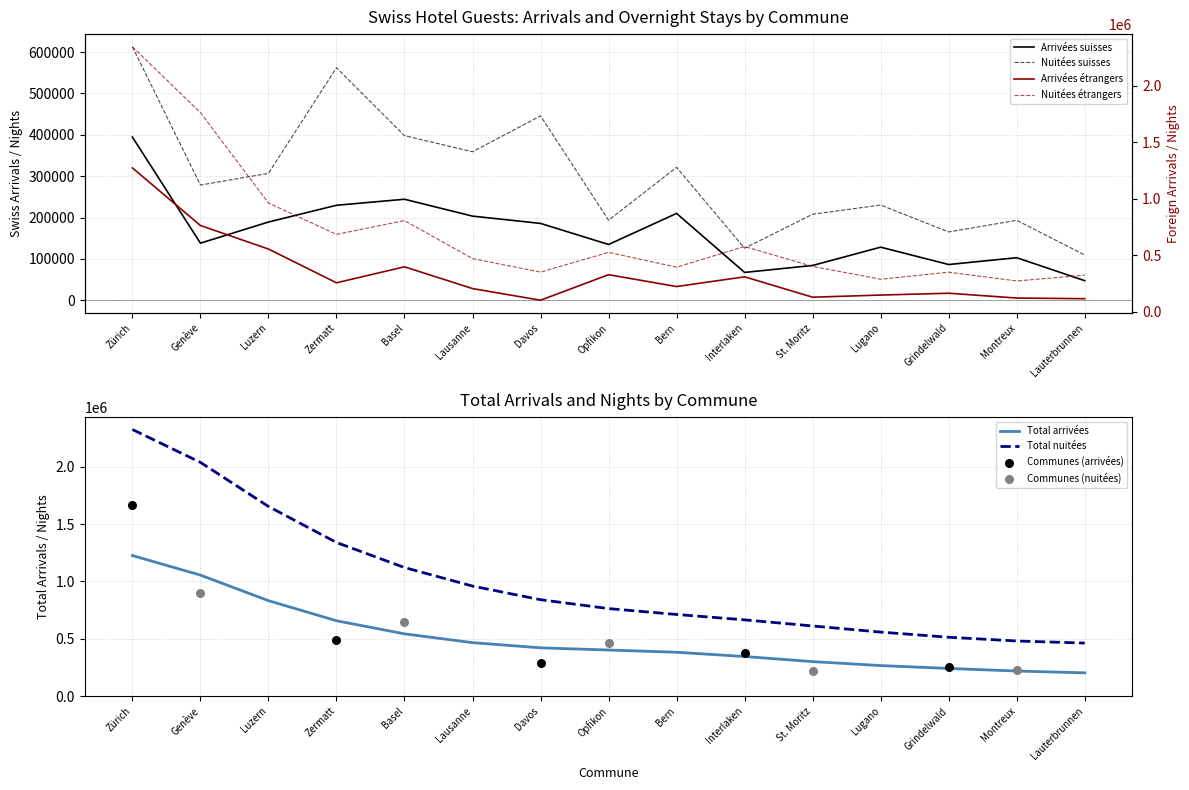

True or false: Total arrivées and Total nuitées intersect in this chart.

False